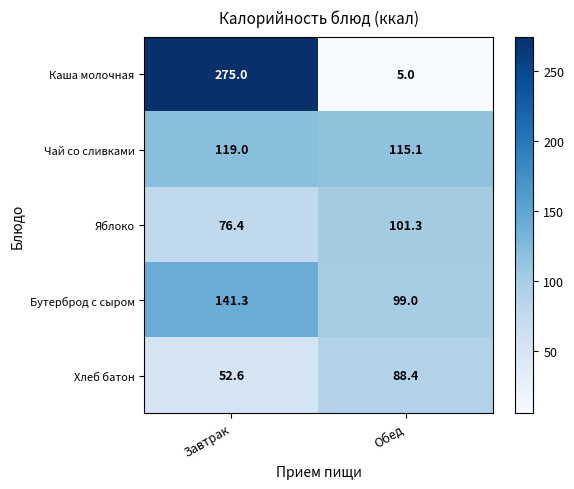

Which series has the largest total across all categories?

Каша молочная